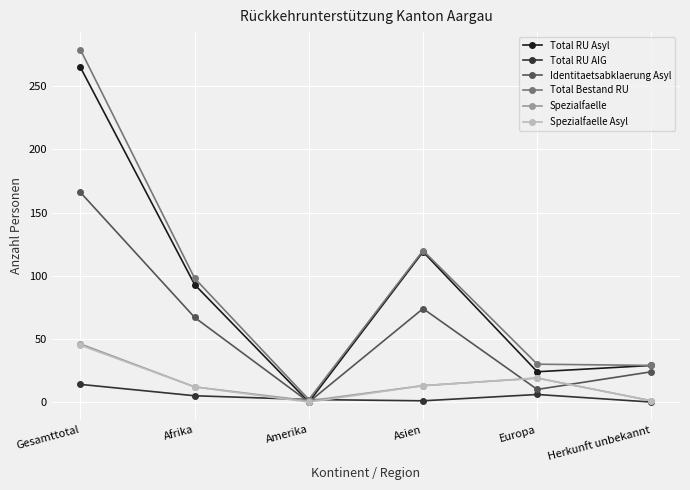

What is the difference between the second highest and second lowest values in the Identitaetsabklaerung Asyl series?

64